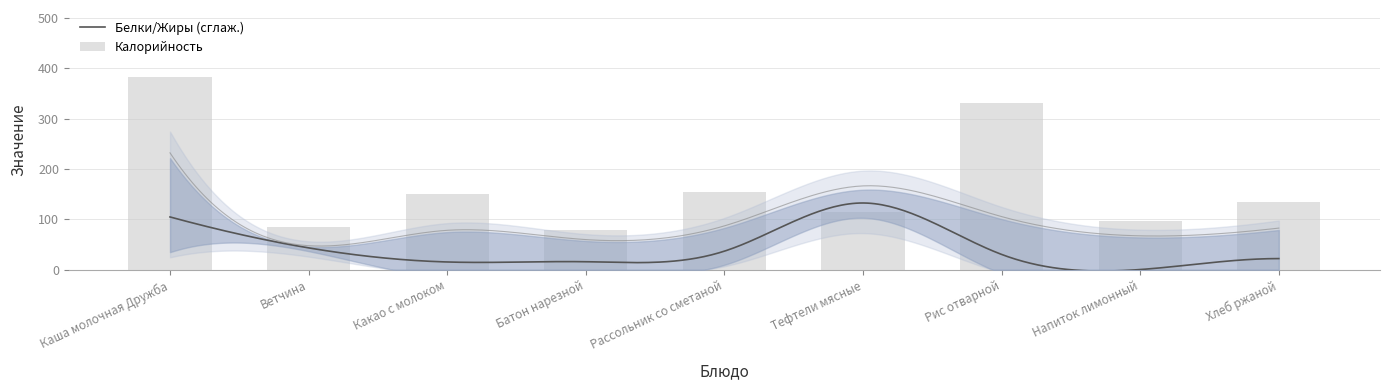

Are the bars grouped side by side (vs. stacked)?

Yes